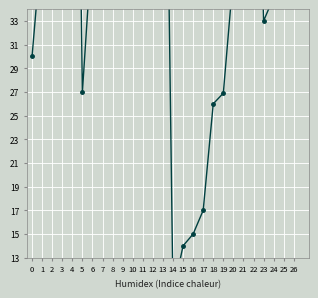

True or false: the data shows 42.0 at 7.

True